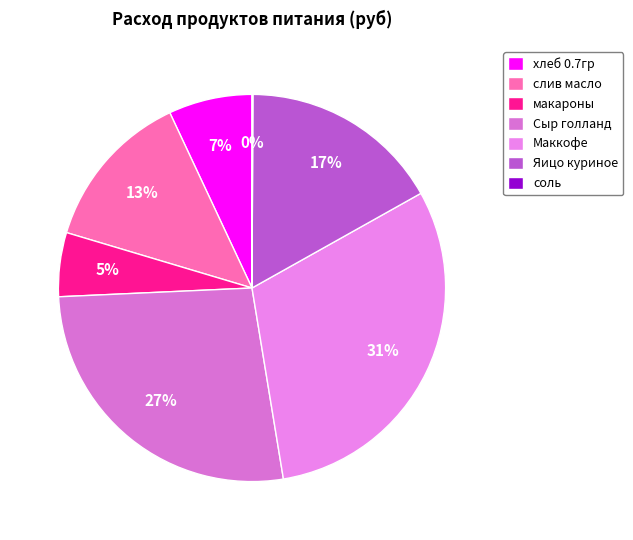

Is the sum of макароны and Маккофе greater than half?

No